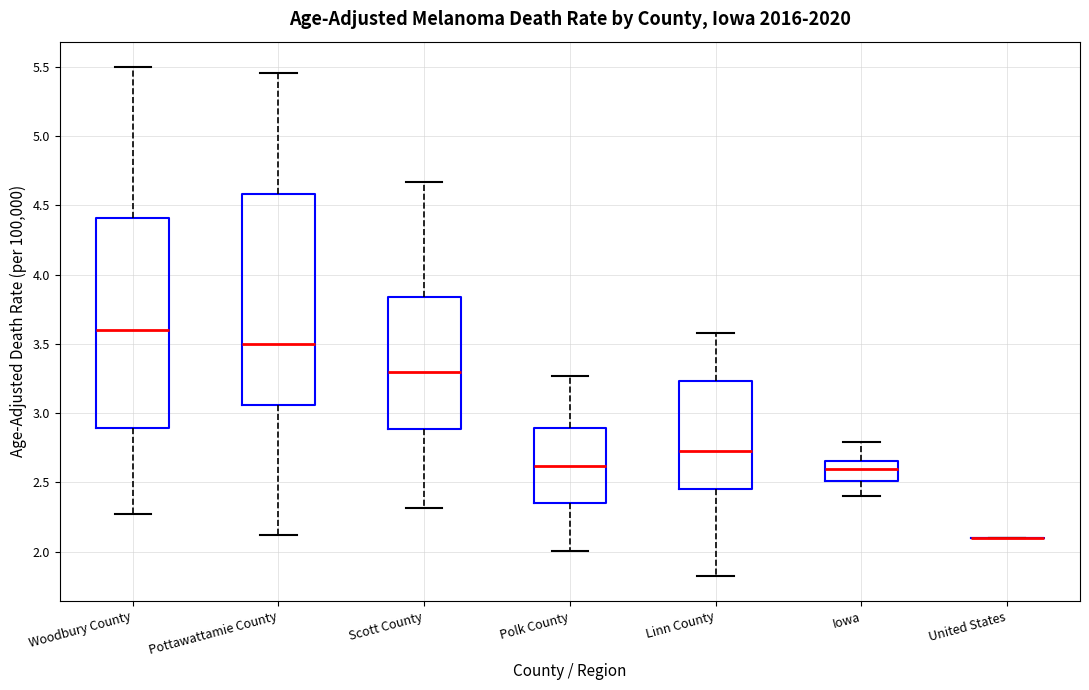

Where is the upper edge of the box for Scott County on the y-axis? The values are not printed on the chart, so give them approximately, as read against the axis.

3.85